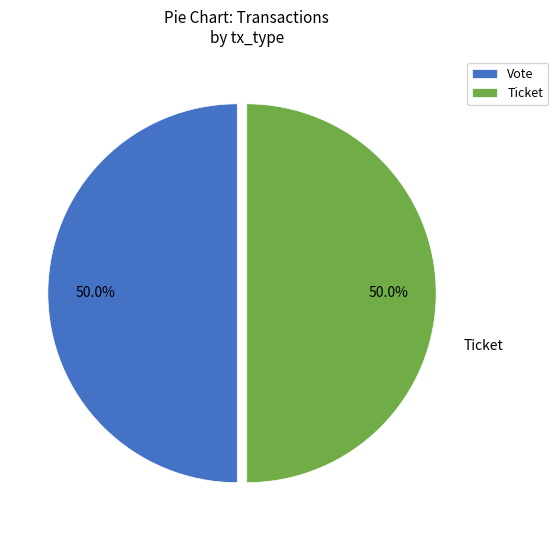

Do Vote and Ticket together represent more than half of the pie?

Yes